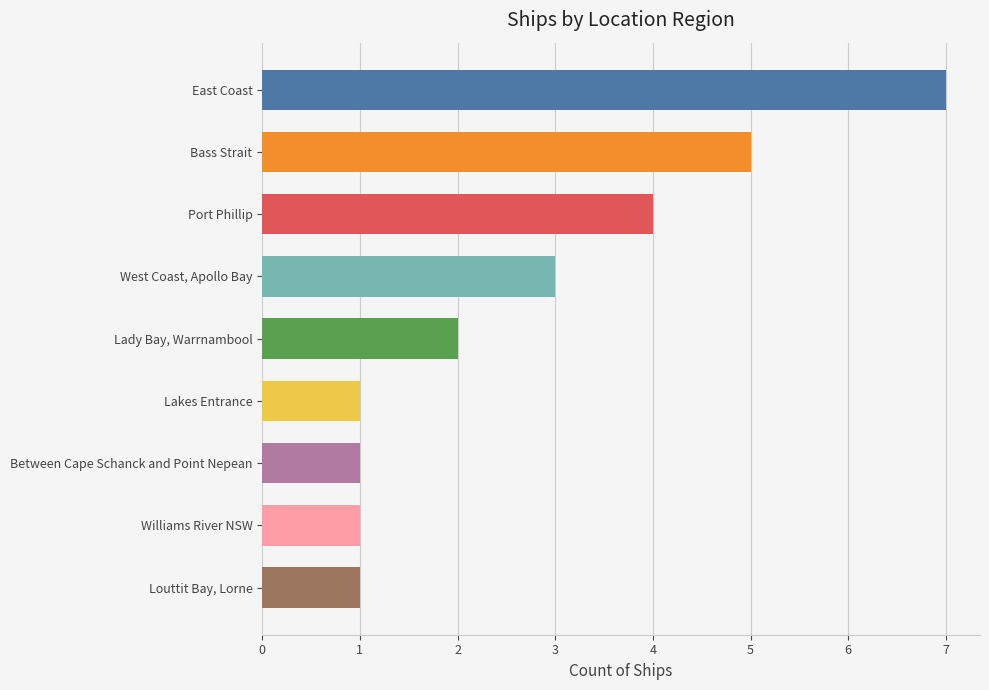

What is the ratio of the value at West Coast, Apollo Bay to the value at Bass Strait?

0.6